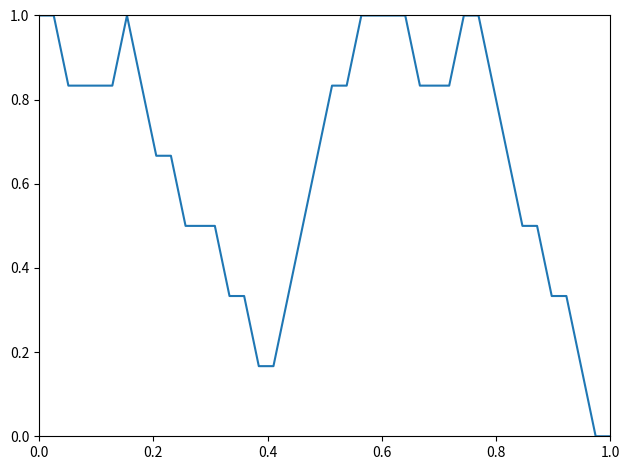

What is the difference between the maximum and minimum values?

1.0